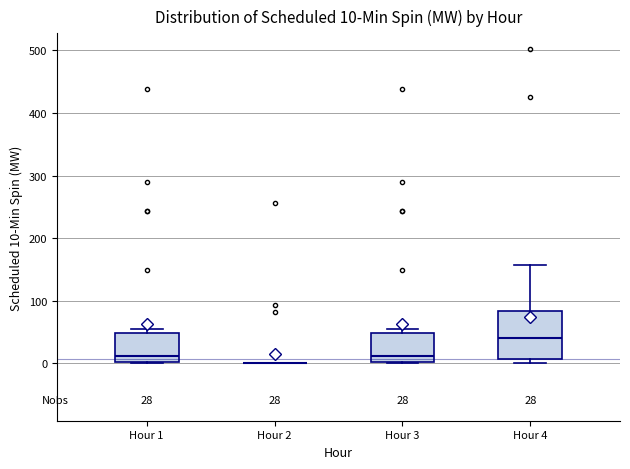

Comparing the boxes themselves (not the whiskers), which one is the tallest?

Hour 4